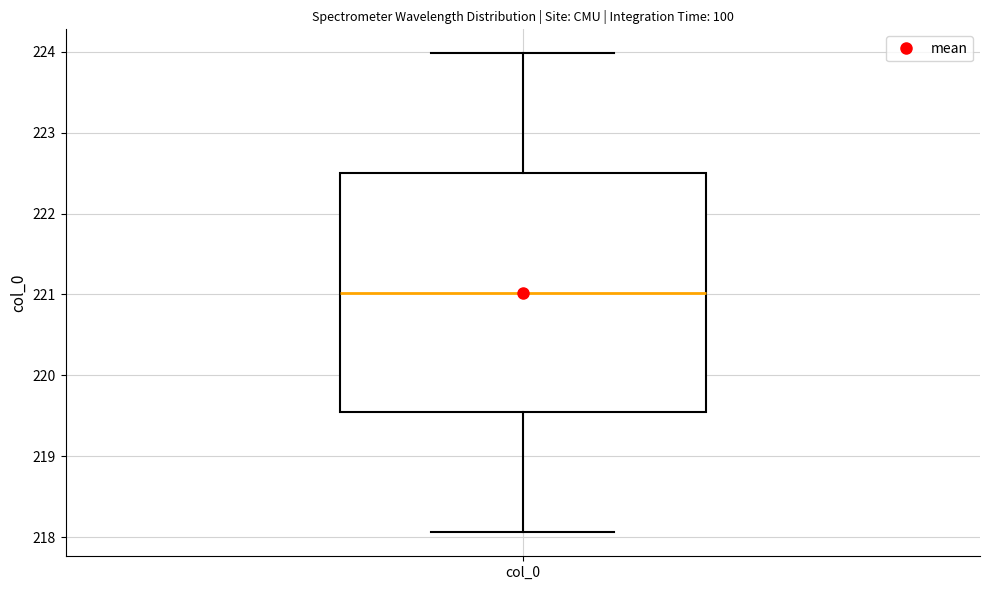

Where does the lower whisker of the box for col_0 end on the y-axis? The values are not printed on the chart, so give them approximately, as read against the axis.

218.1